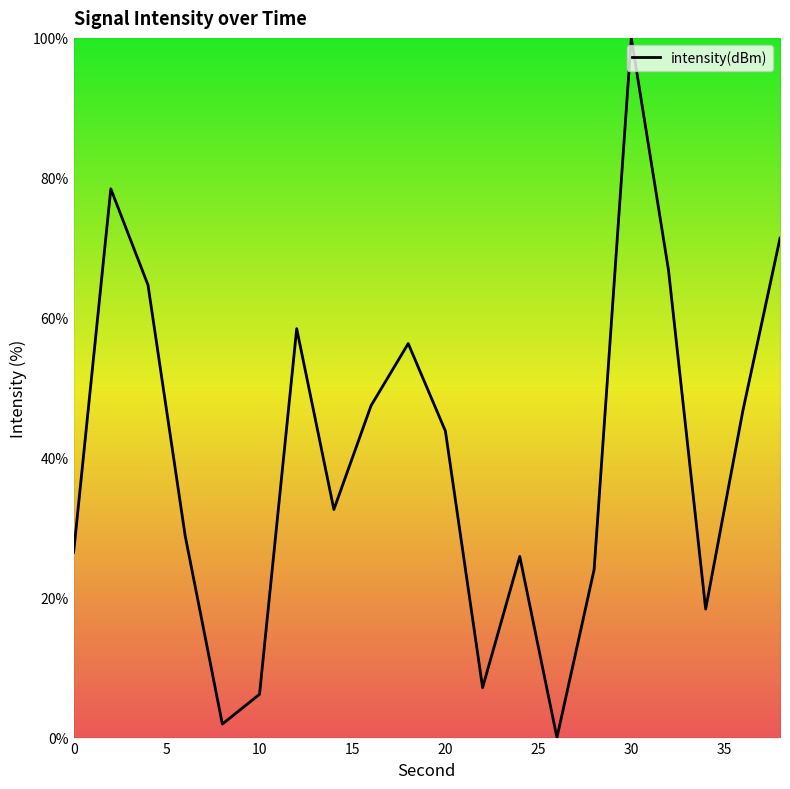

What is the difference between the maximum and minimum values?

100.0